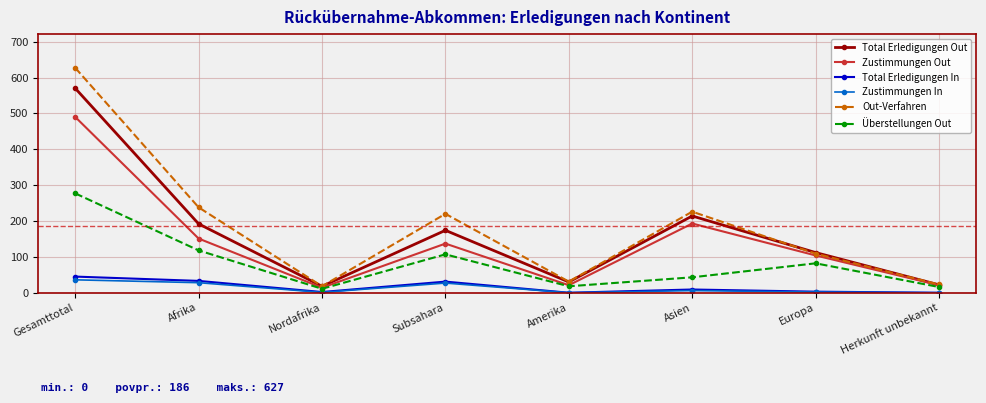

Where is Total Erledigungen Out nearest to the value 294?

Asien